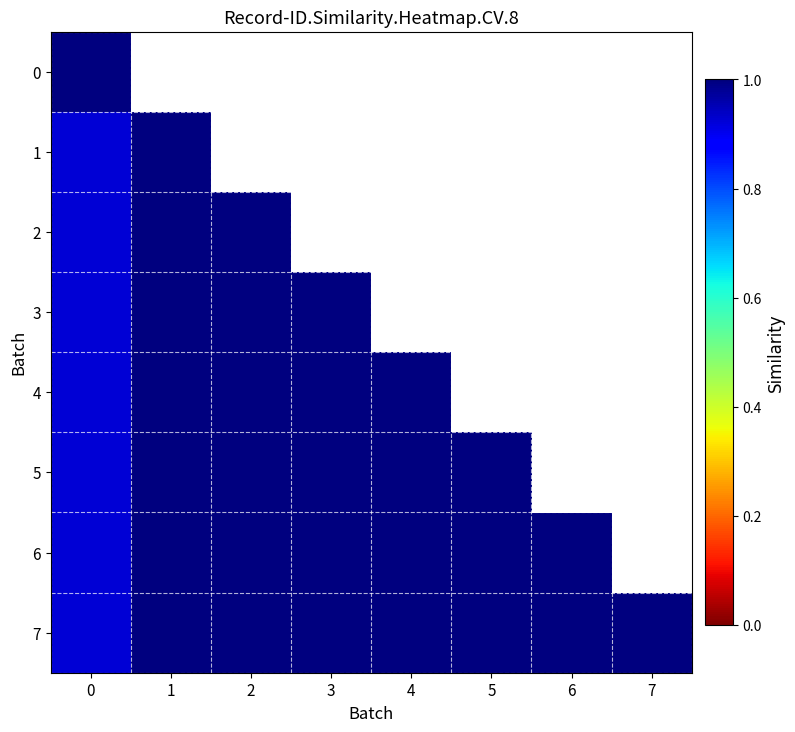

Which has a higher value, 5 or 2?

2